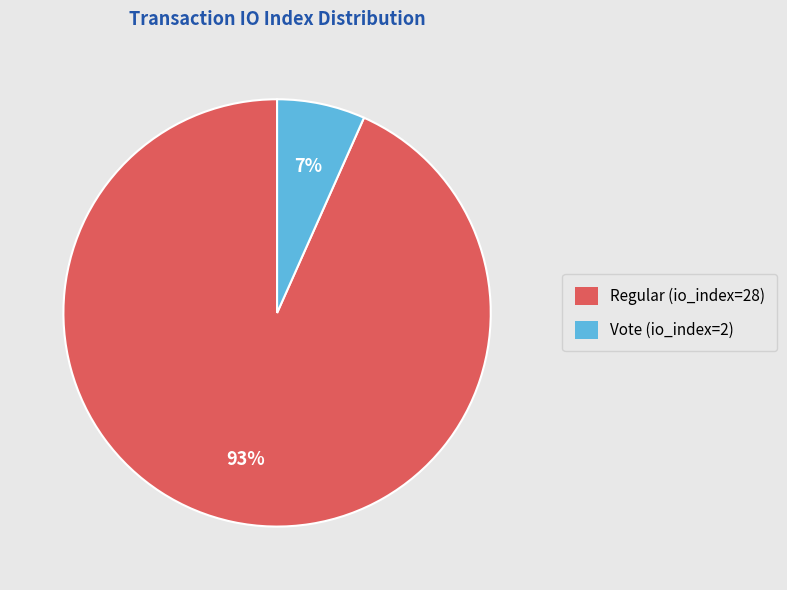

To the nearest percent, what is the average slice percentage?

50%